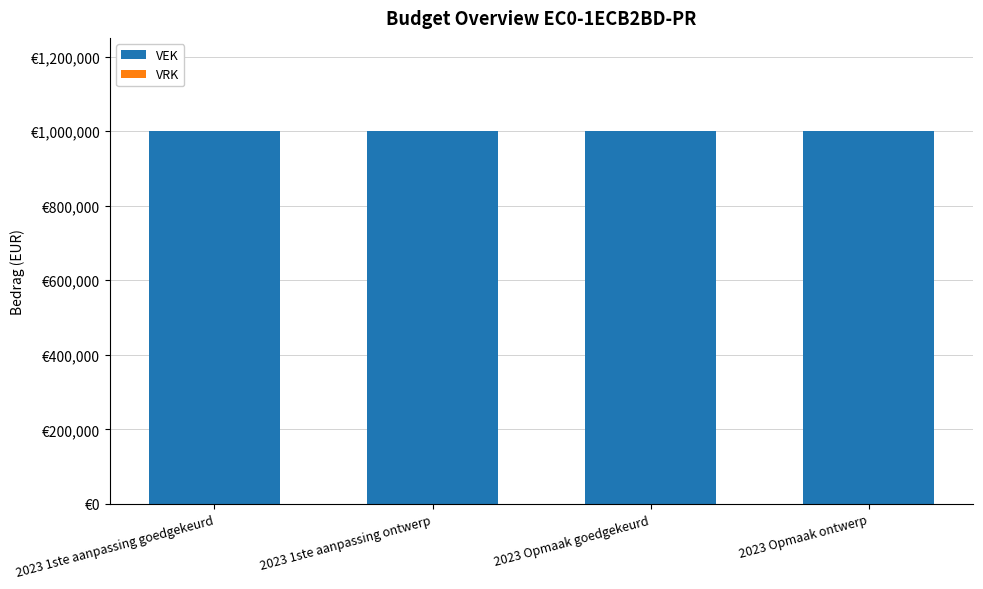

At 2023 1ste aanpassing ontwerp, list the series in order from largest to smallest.

VEK, VRK